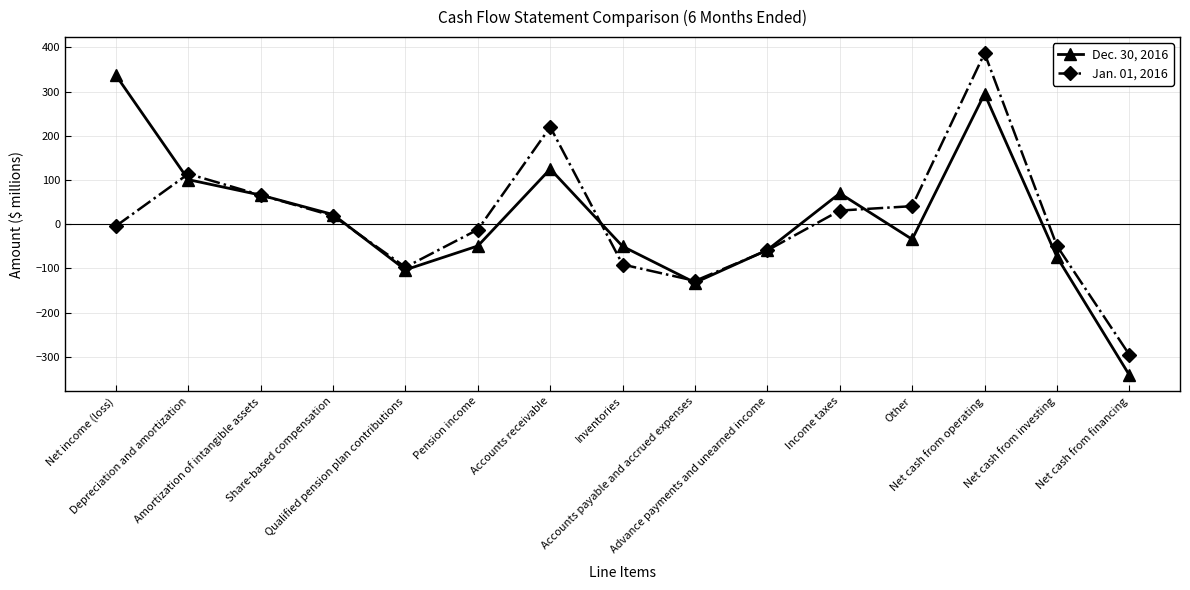

At which label does Jan. 01, 2016 first exceed -4?

Depreciation and amortization